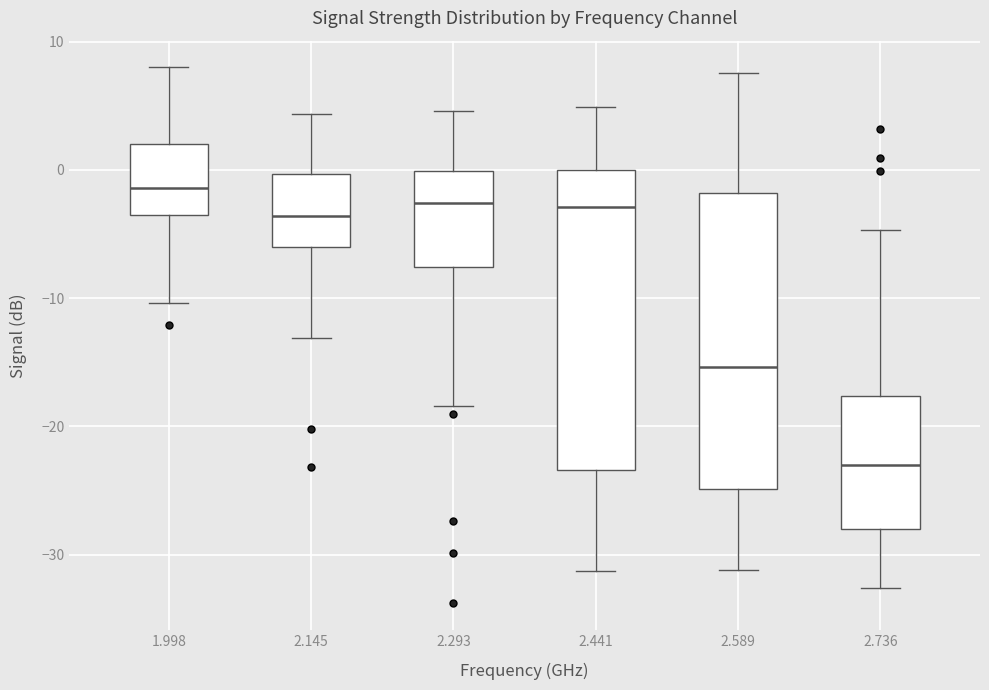

Which box has the highest median line?

1.998